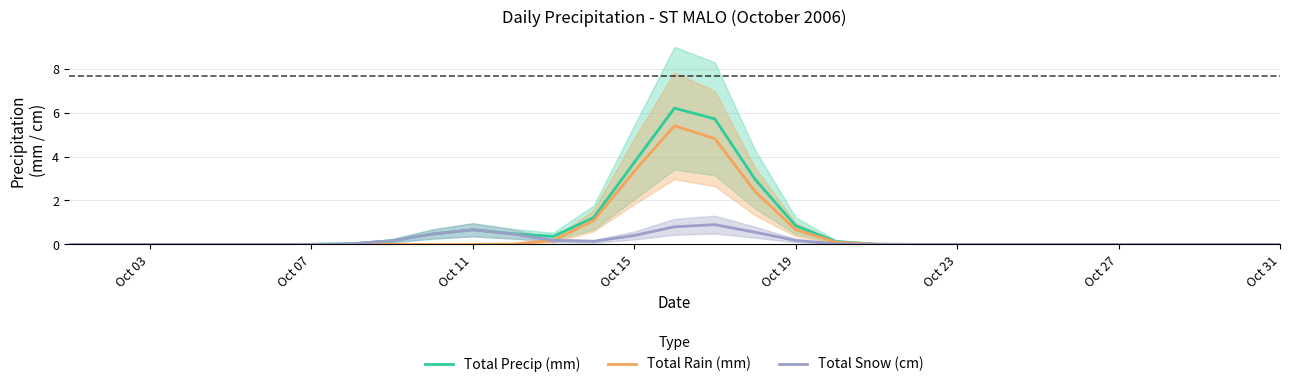

List the series in order of their overall mean, lowest first.

Total Snow (cm), Total Rain (mm), Total Precip (mm)